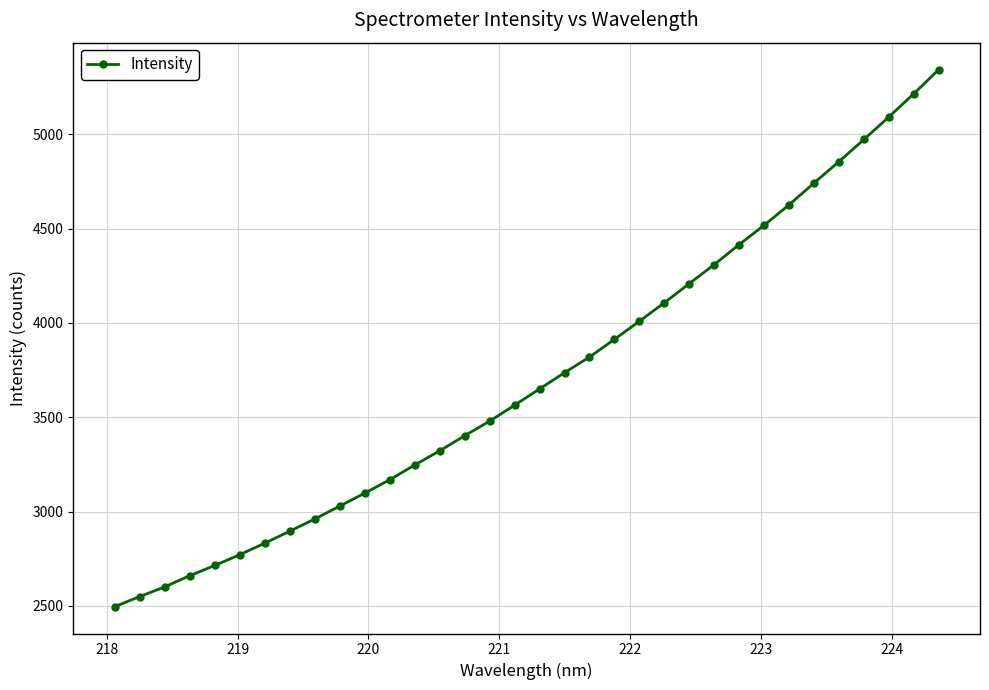

How many lines are shown in the chart?

1